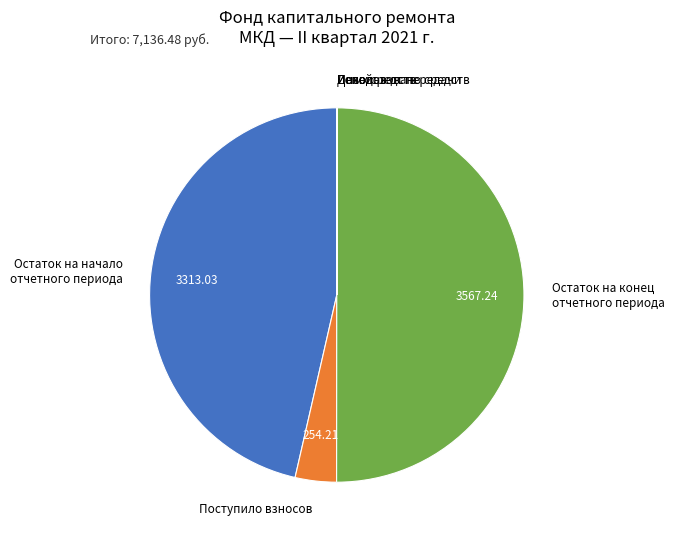

Is the sum of Остаток на конец отчетного периода and Остаток на начало отчетного периода greater than half?

Yes